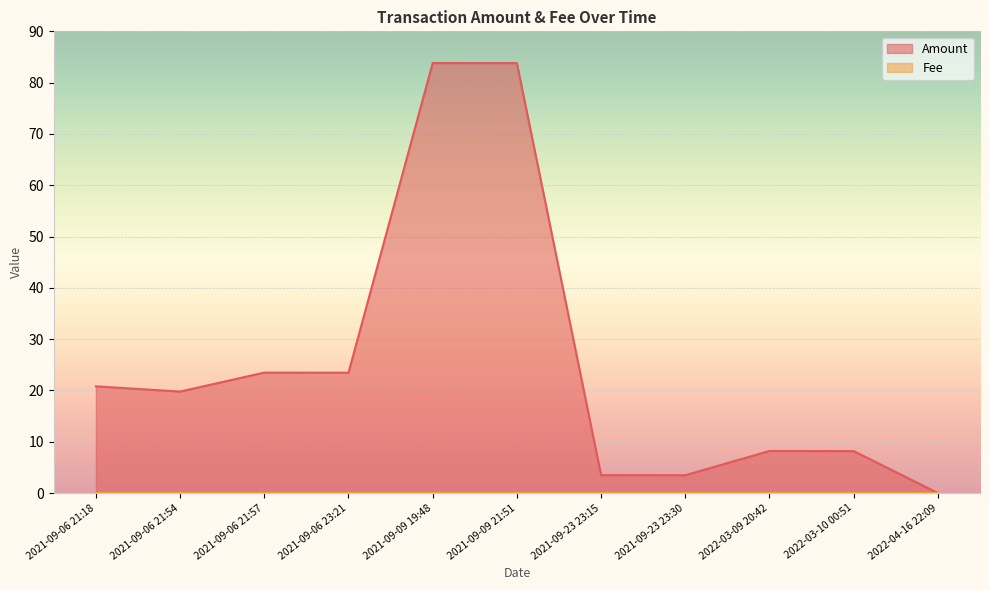

Between 2021-09-06 23:21 and 2021-09-09 19:48, which series saw the biggest shift?

Amount